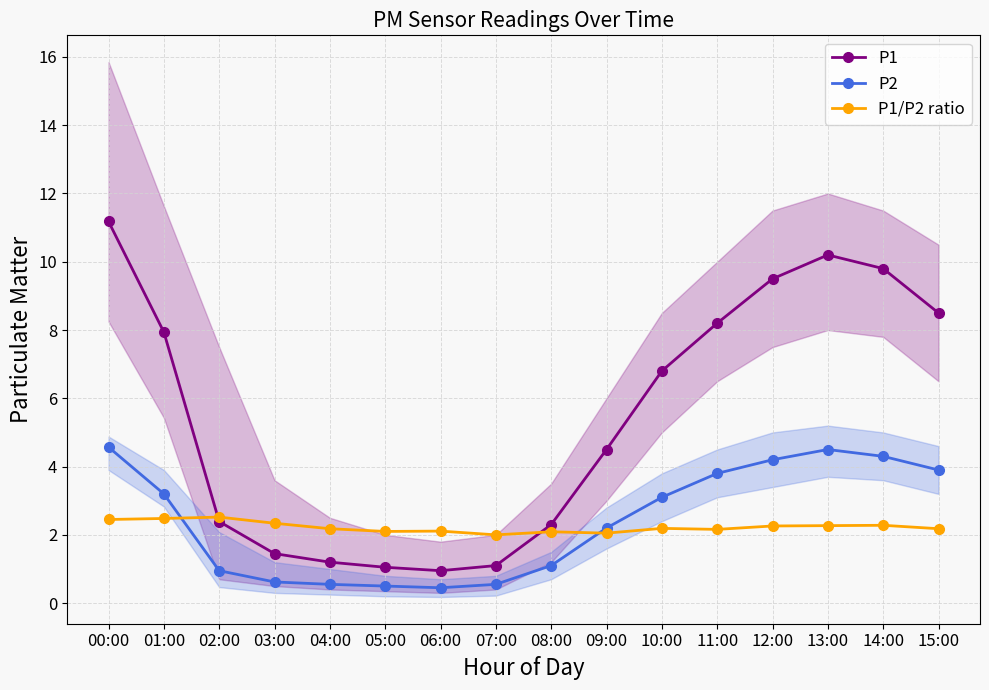

What are all the series names shown in the legend?

P1, P2, P1/P2 ratio